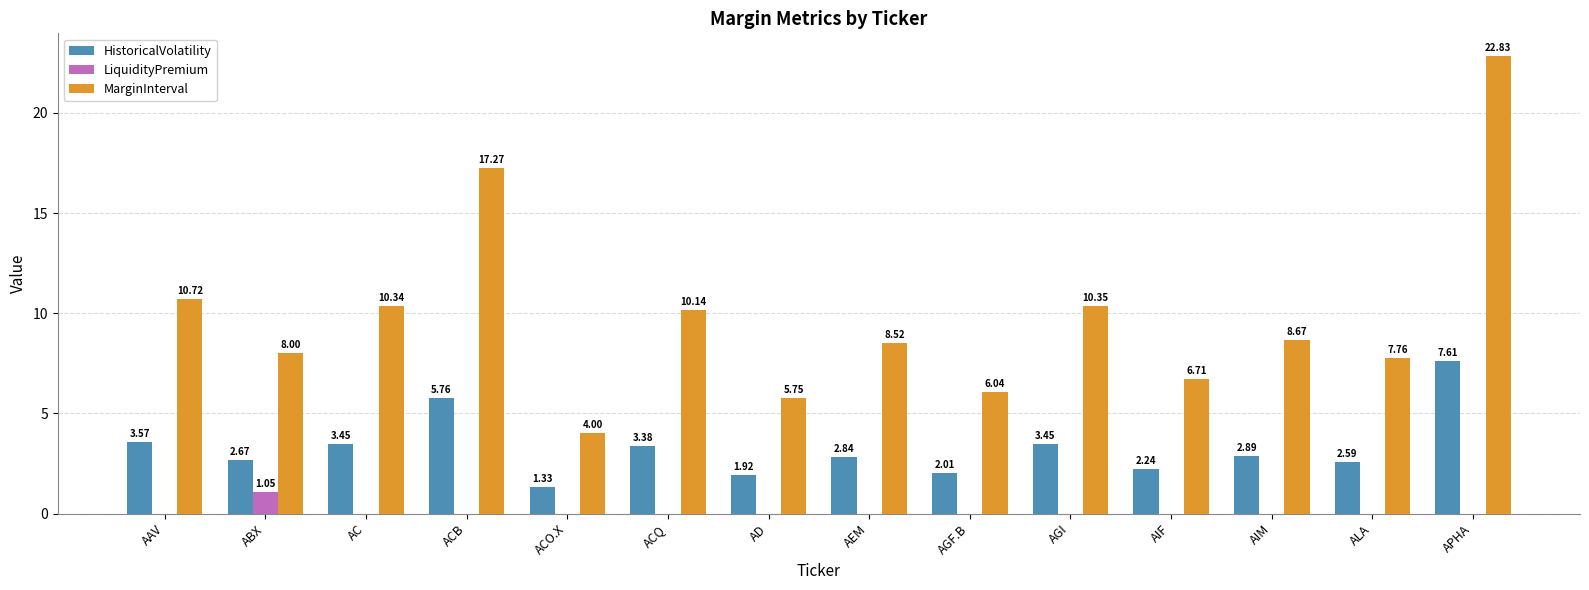

At which category is the sum across all series the highest?

APHA